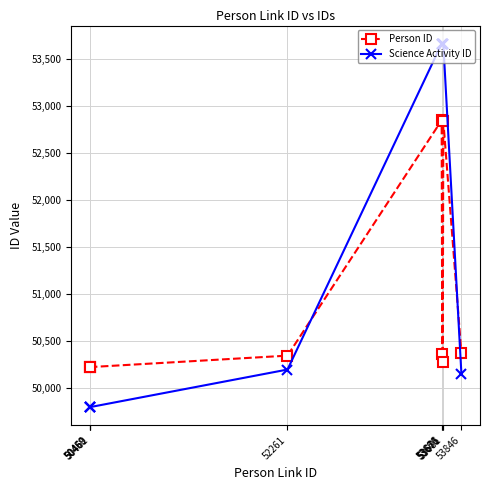

Which series has the widest spread of values?

Science Activity ID